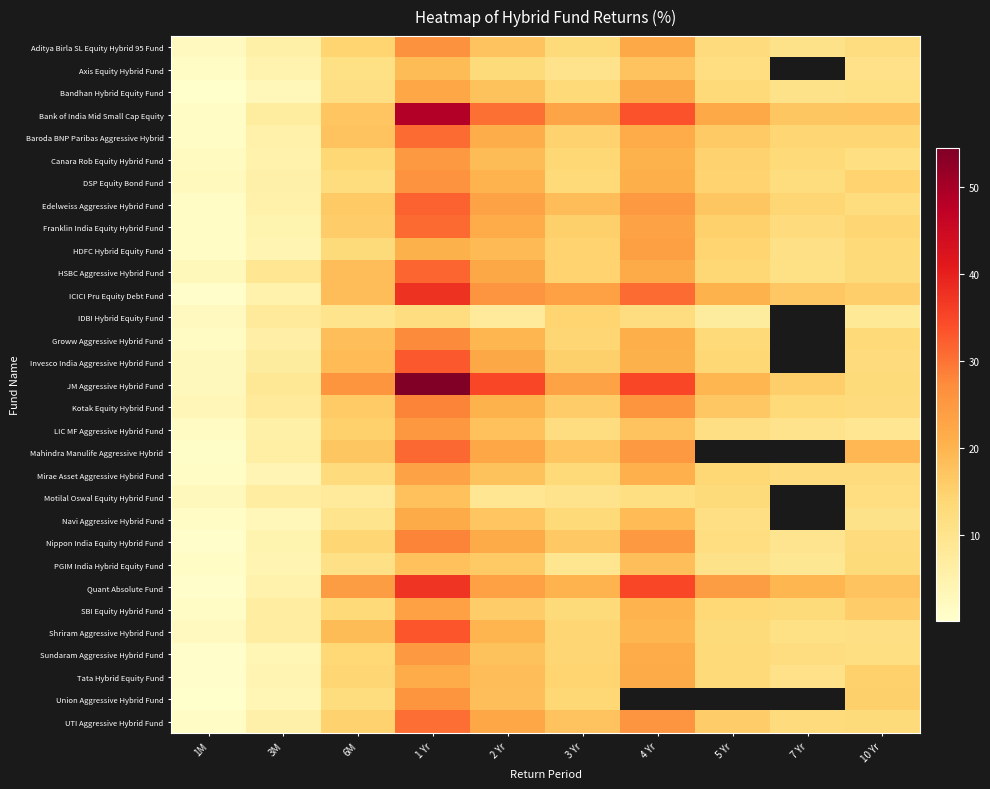

Which category has the highest value across all series?

1 Yr